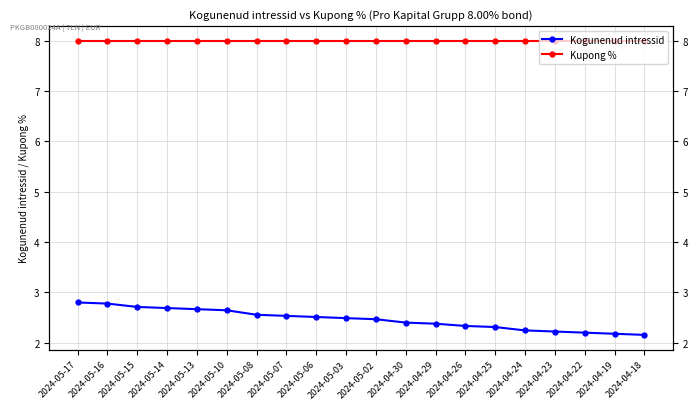

What is the label of the 5th point from the right?

2024-04-24